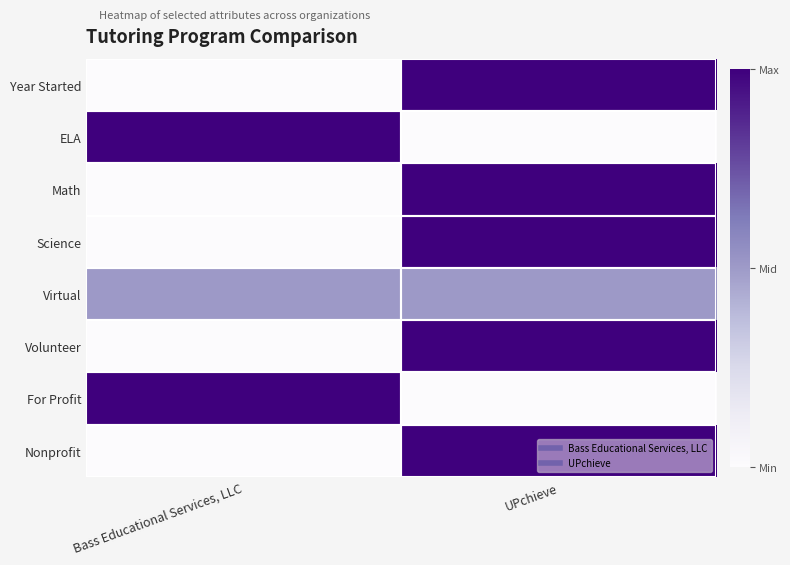

List the series in order of their peak value, highest first.

Year Started, ELA, Math, Science, Volunteer, For Profit, Nonprofit, Virtual